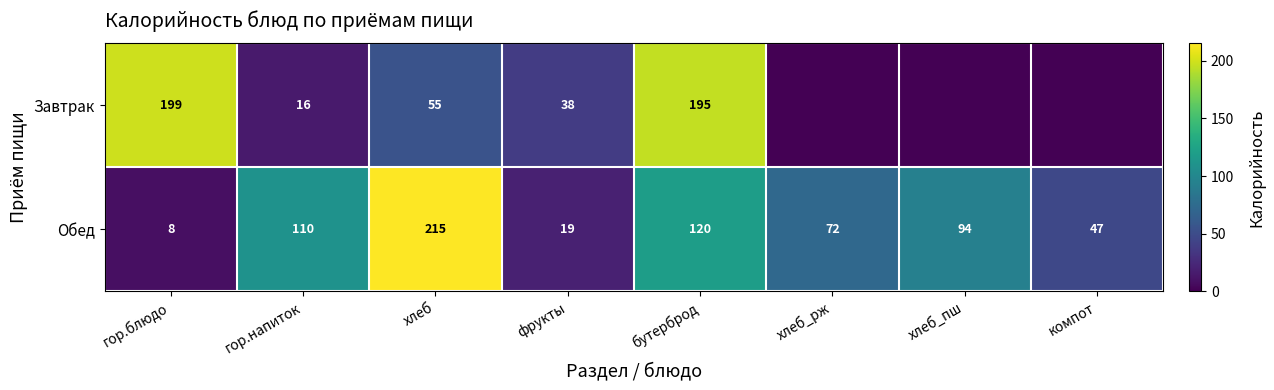

Read the Обед value at гор.блюдо, to the nearest 10.

10